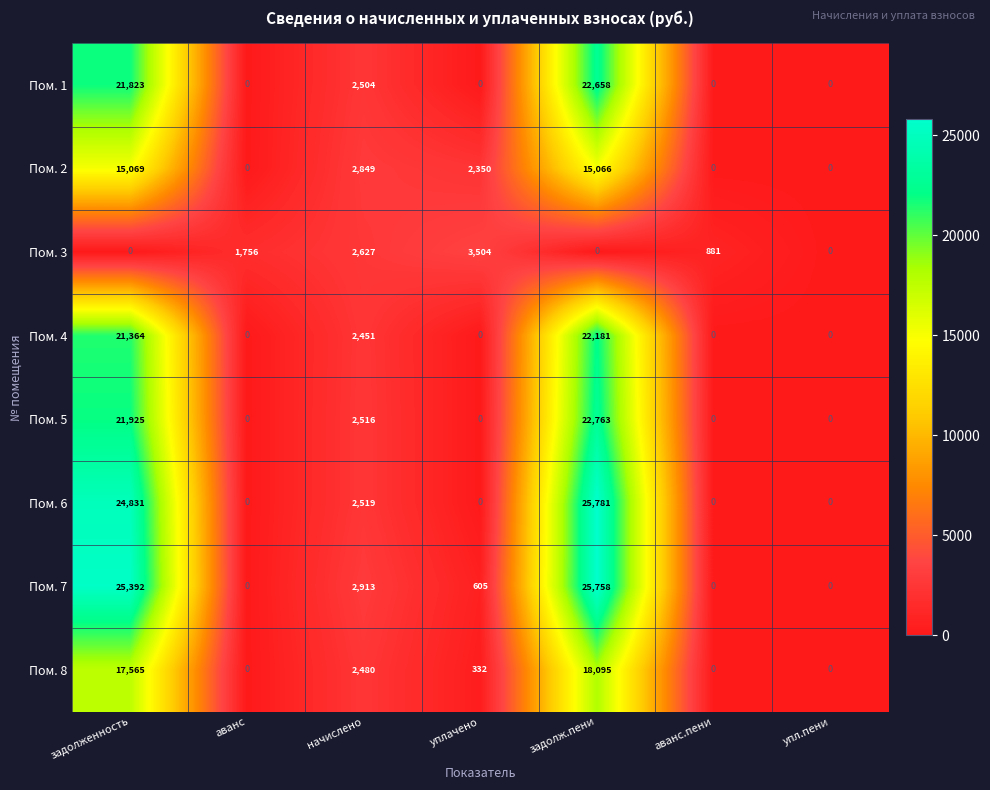

Which label corresponds to the largest value in the chart?

задолж.пени